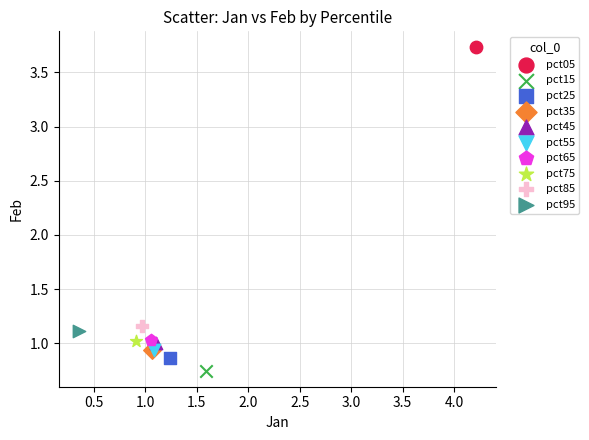

What are all the series names shown in the legend?

pct05, pct15, pct25, pct35, pct45, pct55, pct65, pct75, pct85, pct95